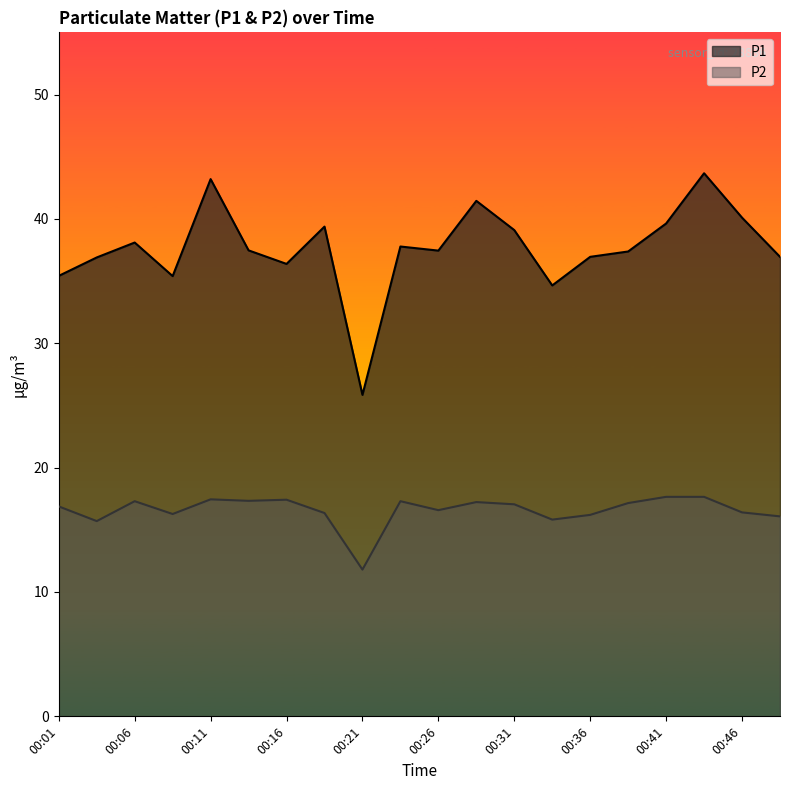

Rank the series by their maximum value, from lowest to highest.

P2, P1